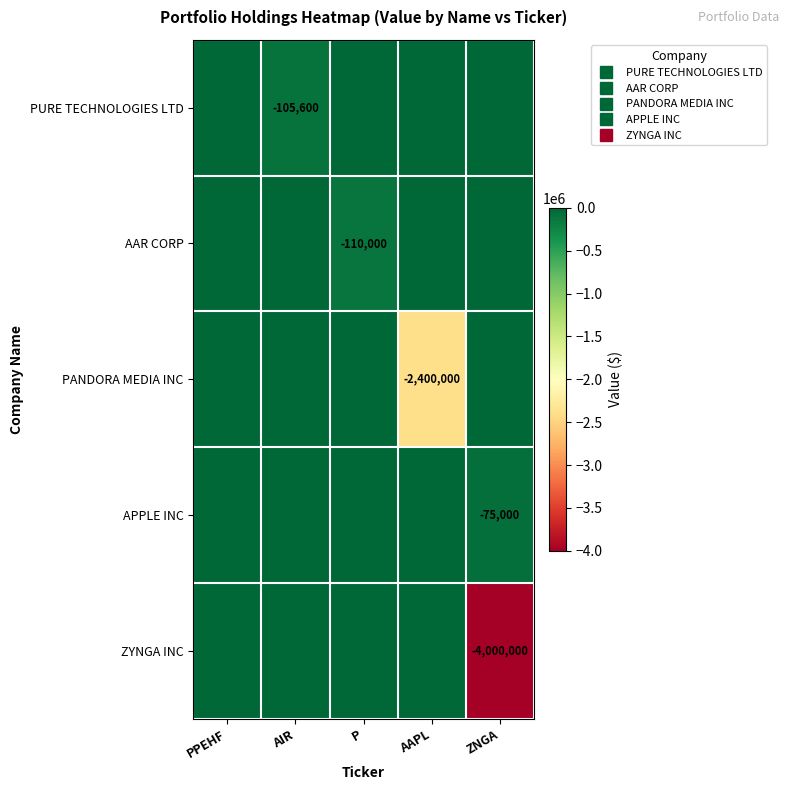

At how many categories does at least one series exceed -257370?

5